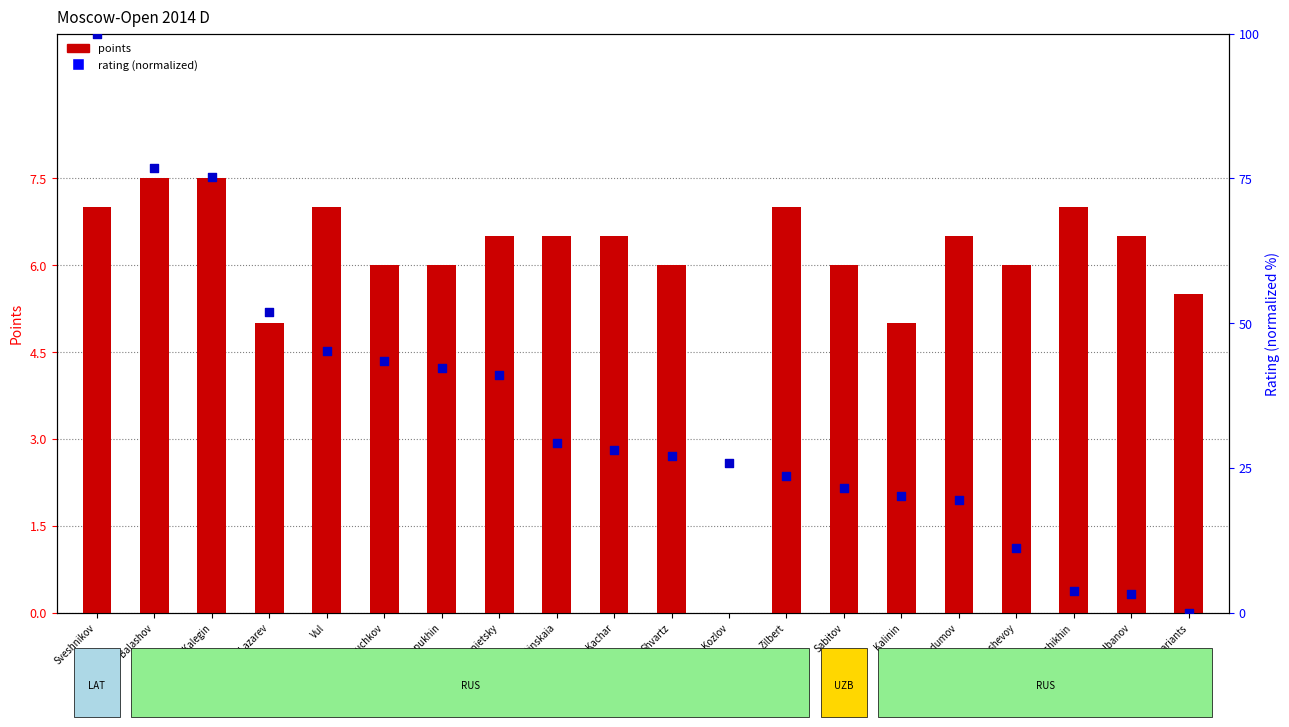

At which category is the sum across all series the highest?

Sveshnikov